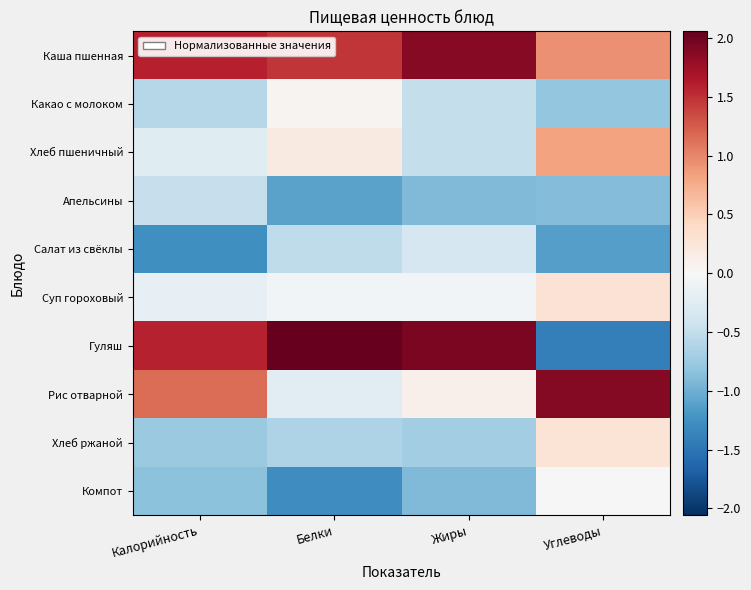

Reading left to right, what are all the values shown in this chart?

Каша пшенная: Калорийность=1.6	Белки=1.5	Жиры=1.9	Углеводы=0.9
Какао с молоком: Калорийность=-0.6	Белки=0.1	Жиры=-0.5	Углеводы=-0.8
Хлеб пшеничный: Калорийность=-0.2	Белки=0.2	Жиры=-0.5	Углеводы=0.8
Апельсины: Калорийность=-0.5	Белки=-1.1	Жиры=-0.9	Углеводы=-0.9
Салат из свёклы: Калорийность=-1.3	Белки=-0.5	Жиры=-0.3	Углеводы=-1.1
Суп гороховый: Калорийность=-0.2	Белки=-0.1	Жиры=-0.1	Углеводы=0.3
Гуляш: Калорийность=1.6	Белки=2.1	Жиры=1.9	Углеводы=-1.4
Рис отварной: Калорийность=1.2	Белки=-0.2	Жиры=0.1	Углеводы=1.9
Хлеб ржаной: Калорийность=-0.8	Белки=-0.6	Жиры=-0.7	Углеводы=0.3
Компот: Калорийность=-0.8	Белки=-1.3	Жиры=-0.9	Углеводы=-0.0